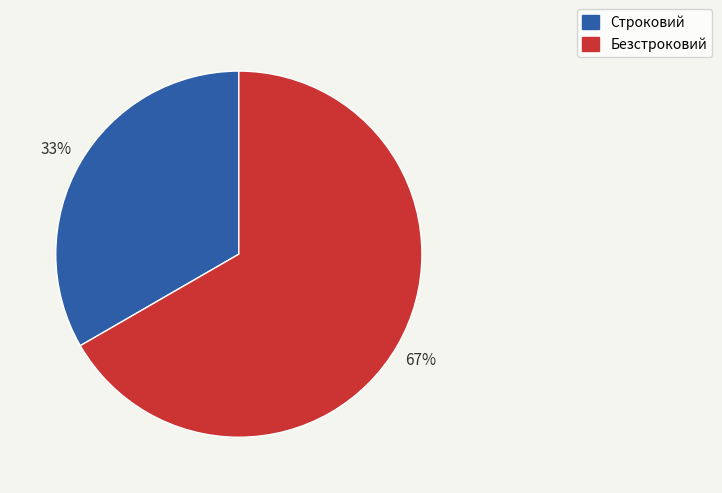

To the nearest percent, what is the average slice percentage?

50%